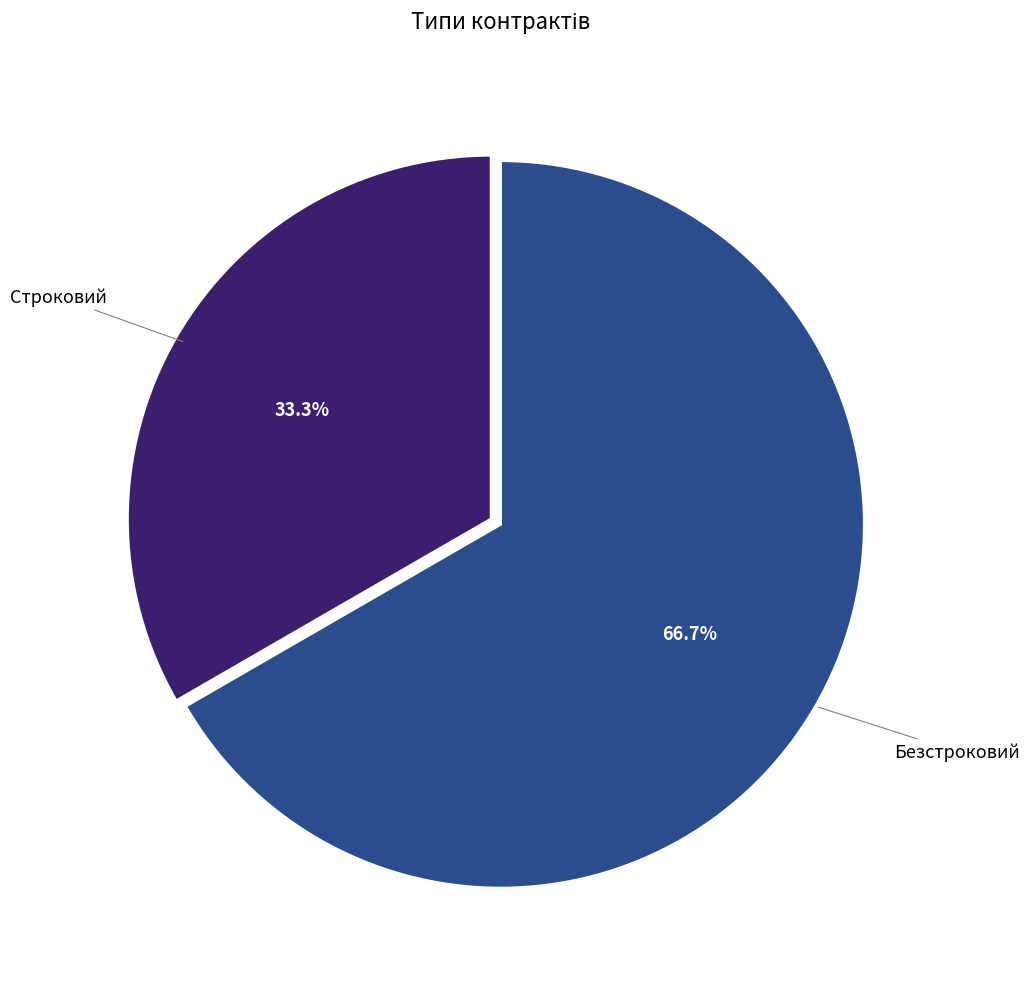

Is there any slice that represents more than half of the pie?

Yes